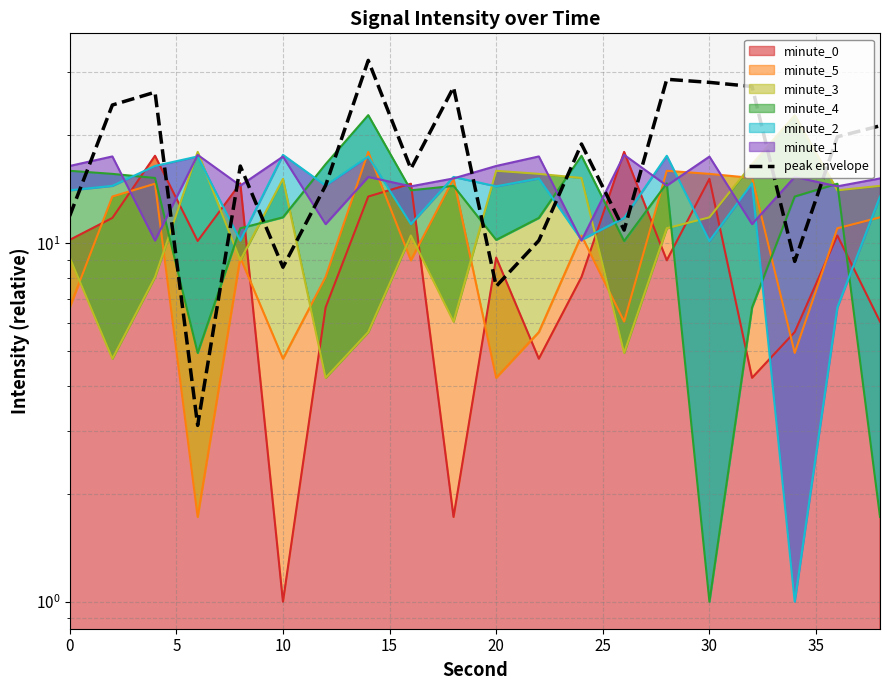

How many data points does each series have?

20